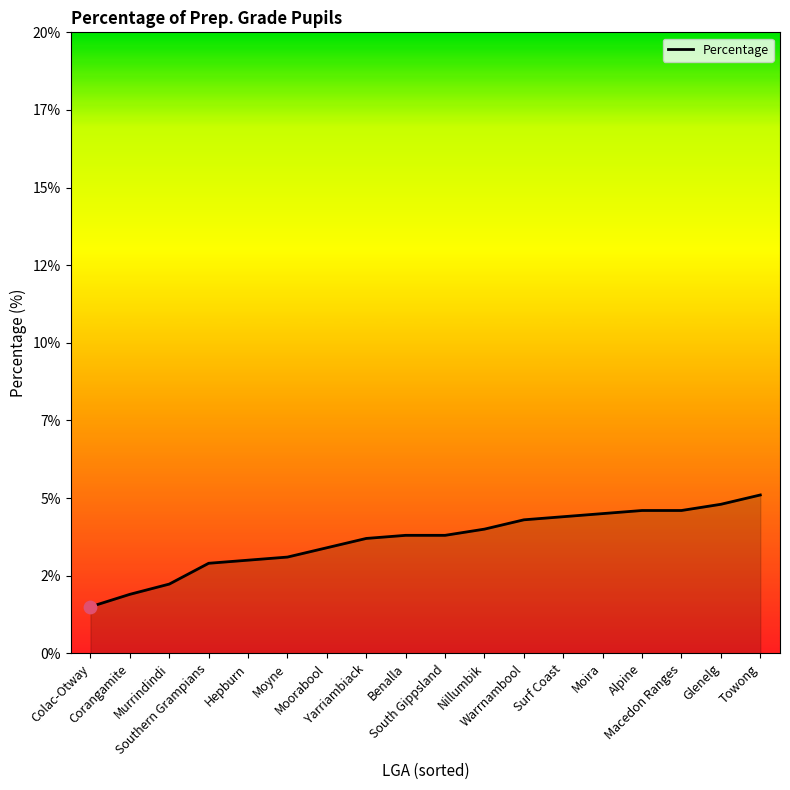

What is the ratio of the value at Moyne to the value at Moorabool?

0.9